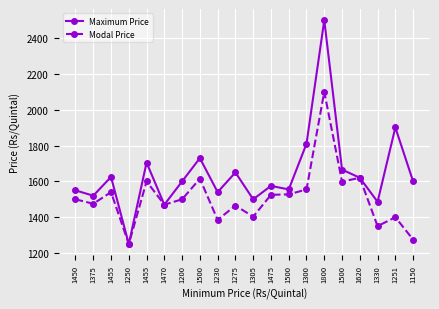

How many series are shown in this chart?

2